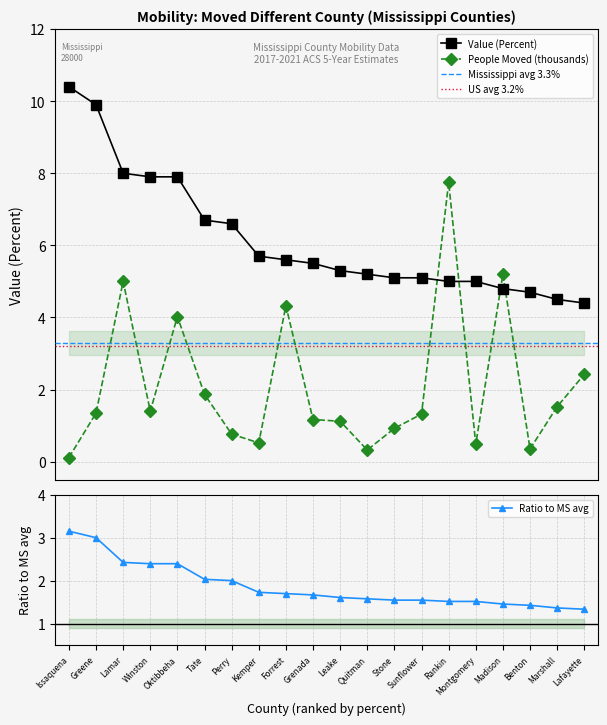

What is the value of the People Moved (thousands) point at the 15th from the left?

7.7